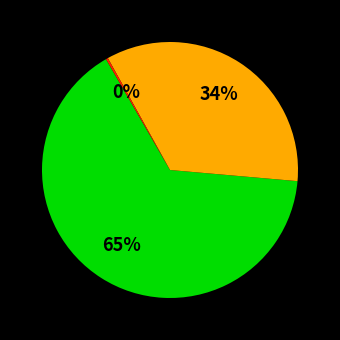

To the nearest percent, what is the average slice percentage?

33%